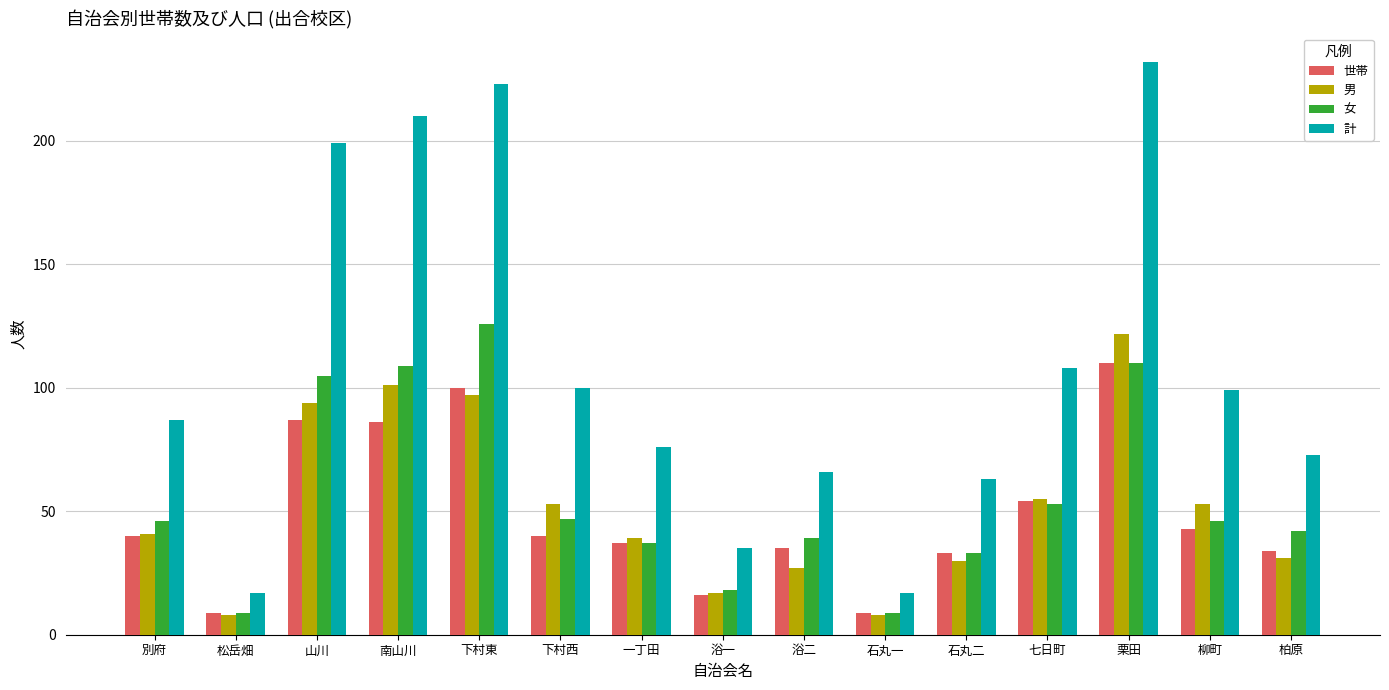

What is the difference between the maximum and minimum values in the 計 series?

215